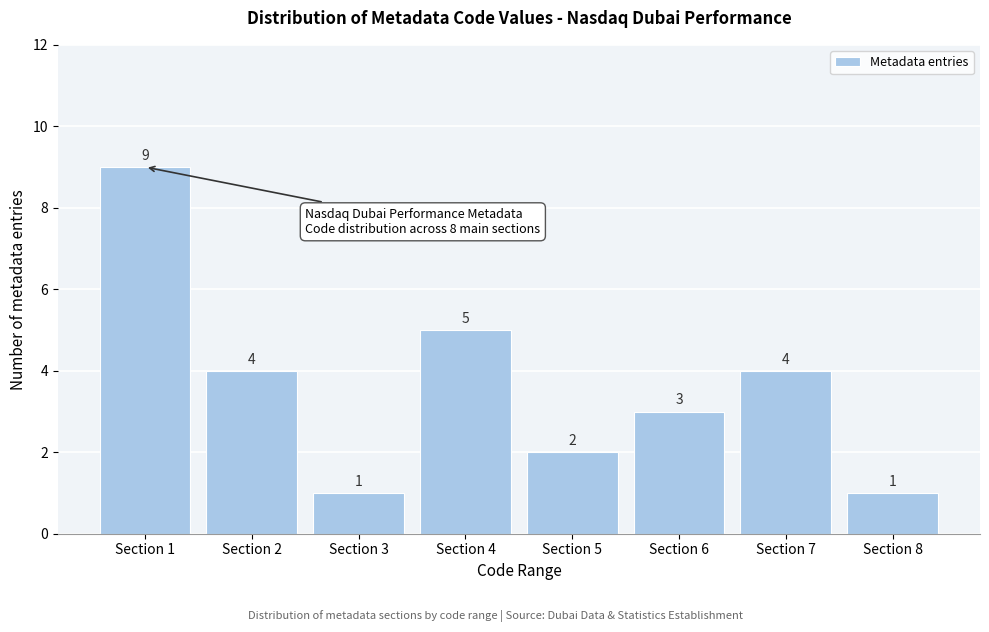

Reading right to left, extract all data points from this chart.

1	4	3	2	5	1	4	9